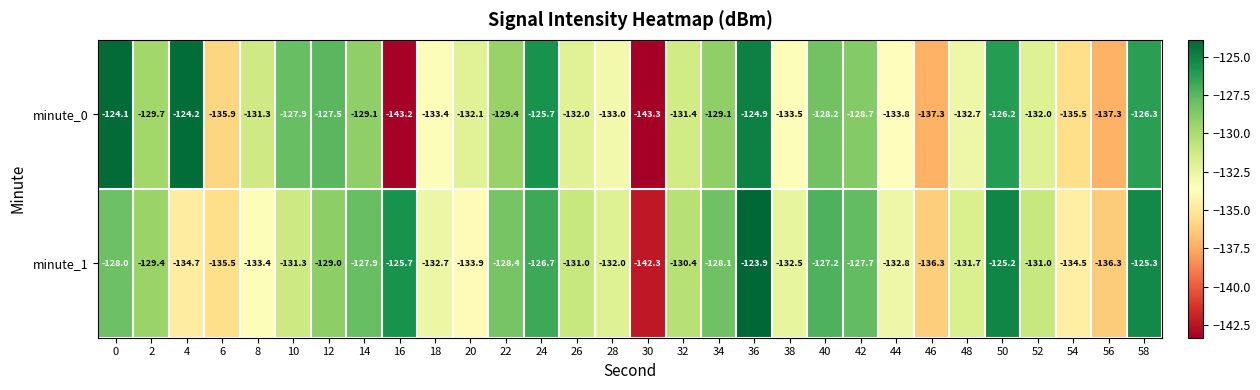

At which category is the sum across all series the highest?

36